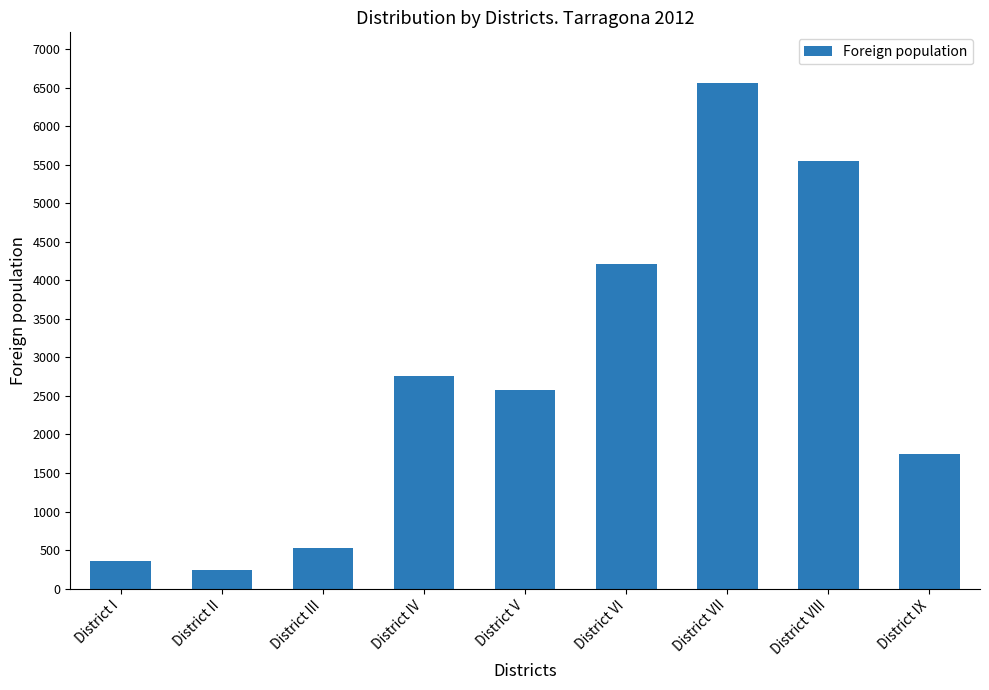

Rank the categories by value from highest to lowest.

District VII, District VIII, District VI, District IV, District V, District IX, District III, District I, District II